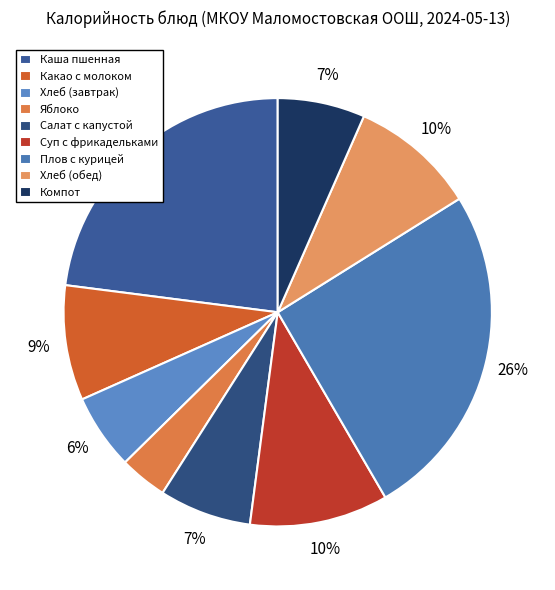

How many slices are in this pie chart?

9